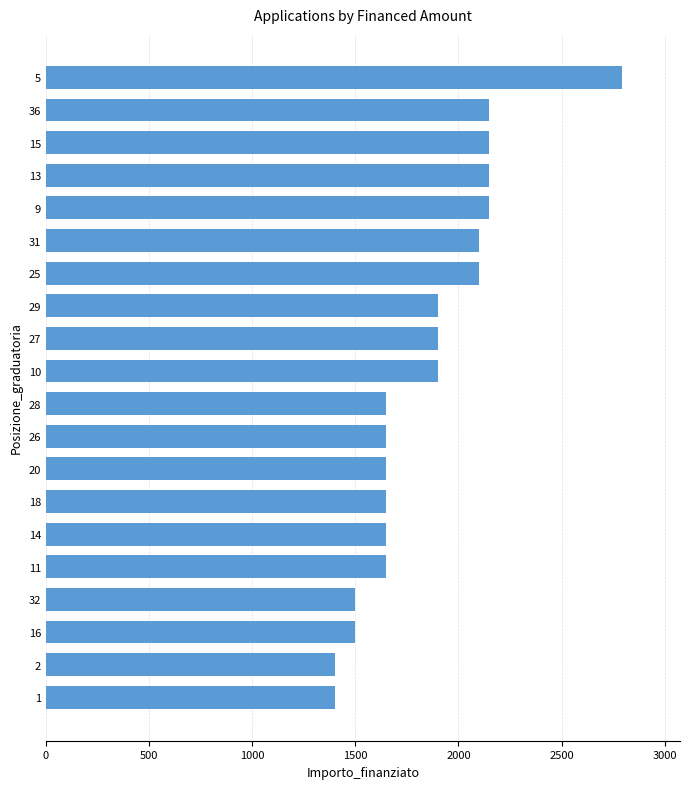

Reading top to bottom, transcribe all the data shown in this chart.

2795	2150	2150	2150	2150	2100	2100	1900	1900	1900	1650	1650	1650	1650	1650	1650	1500	1500	1400	1400